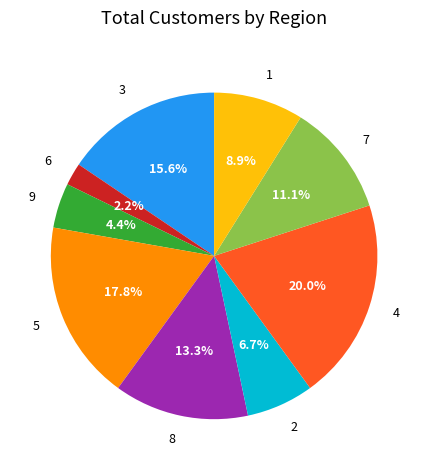

Does any single category account for the majority?

No